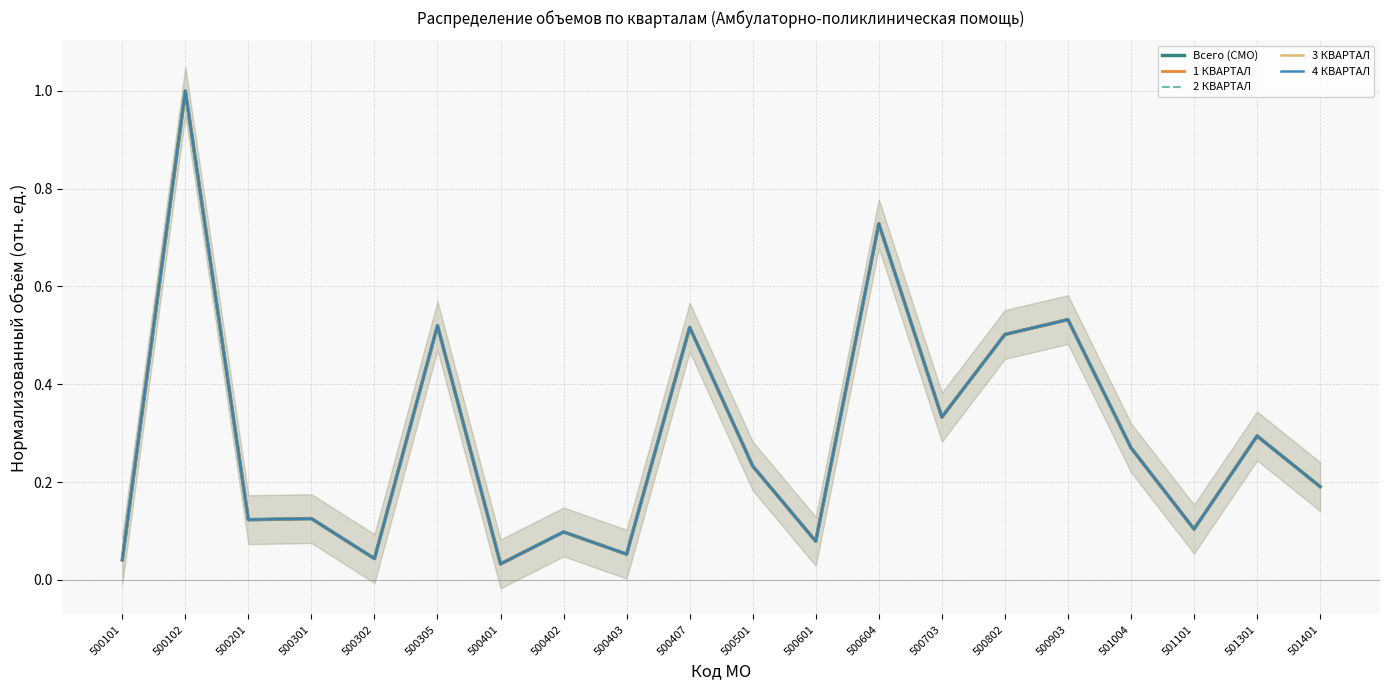

At how many categories does at least one series exceed 0?

20